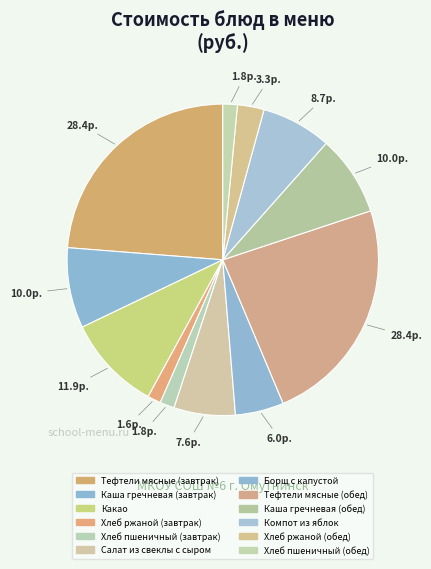

What is the smallest slice in the pie chart?

Хлеб ржаной (завтрак)